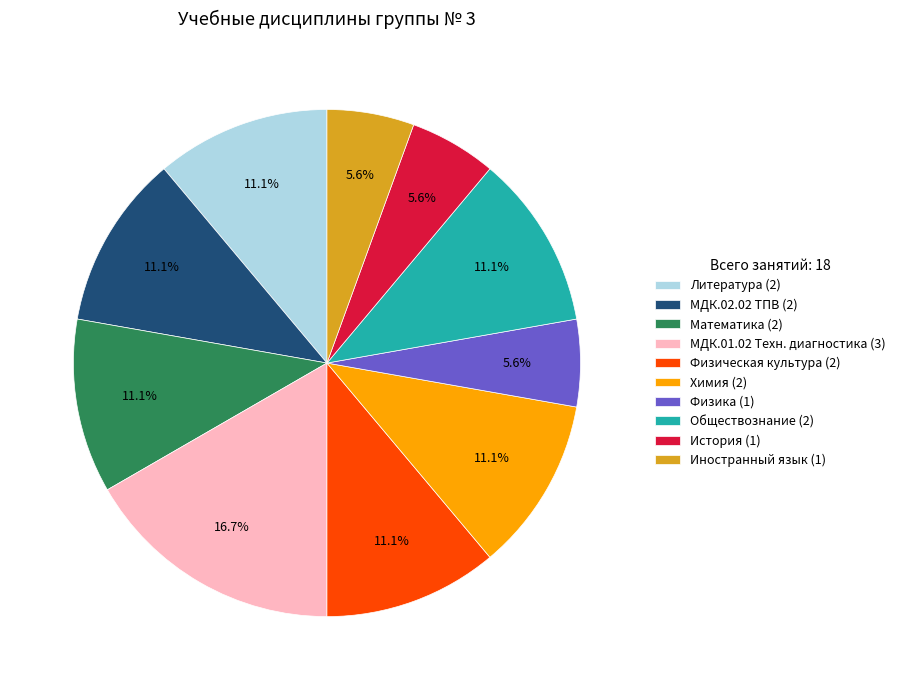

What percentage is the Физика slice, to the nearest percent?

6%